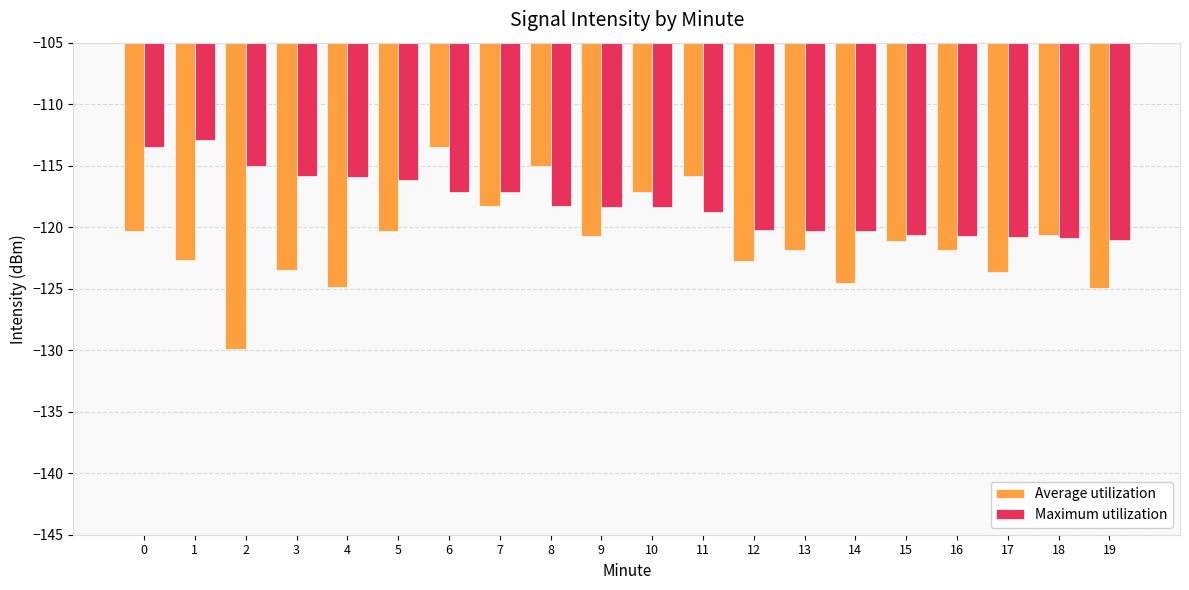

Are the bars grouped side by side (vs. stacked)?

Yes